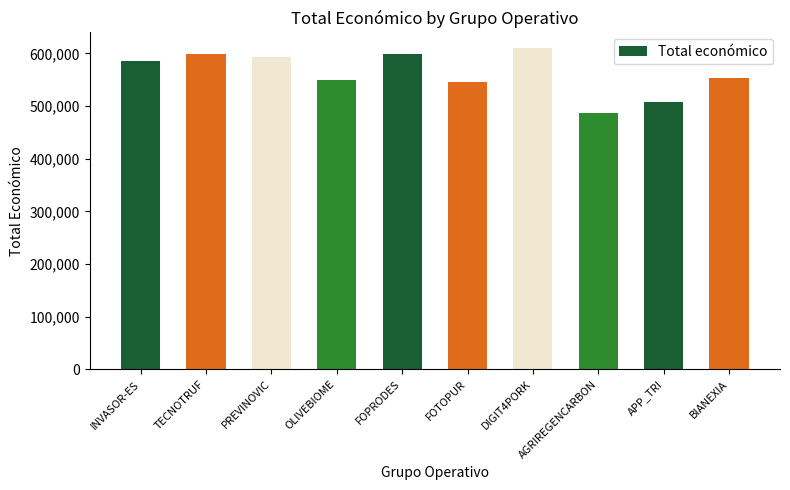

Between APP_TRI and FOTOPUR, which is larger?

FOTOPUR